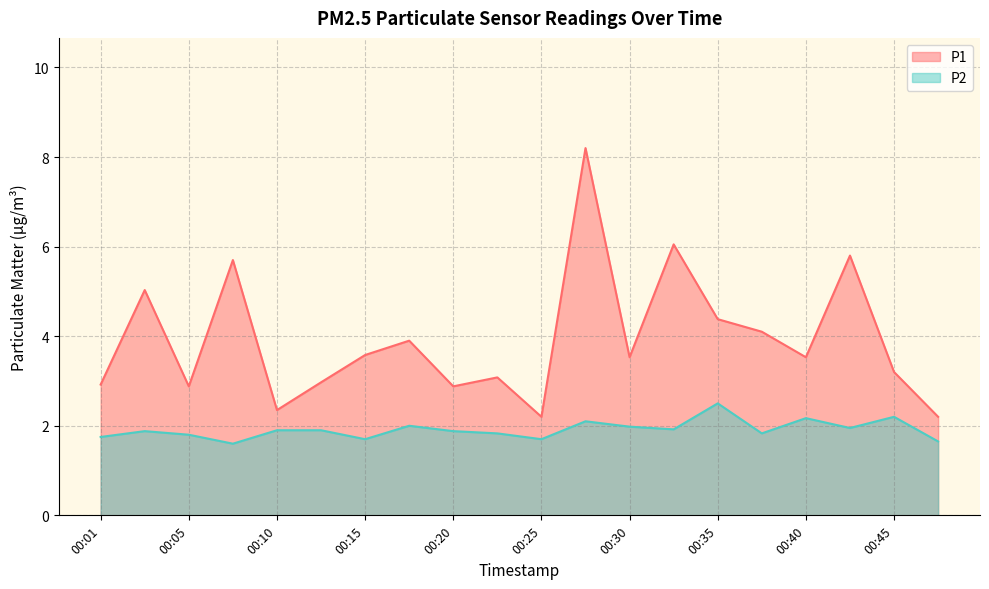

True or false: P2 and P1 intersect in this chart.

False